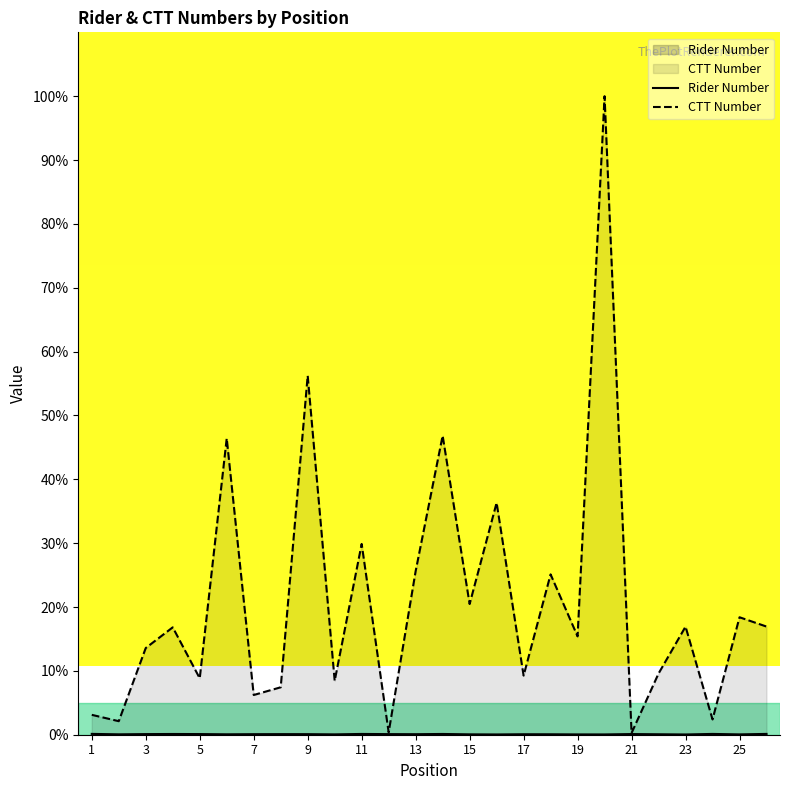

Is the value of CTT Number at 24 greater than the value of Rider Number at 3?

Yes